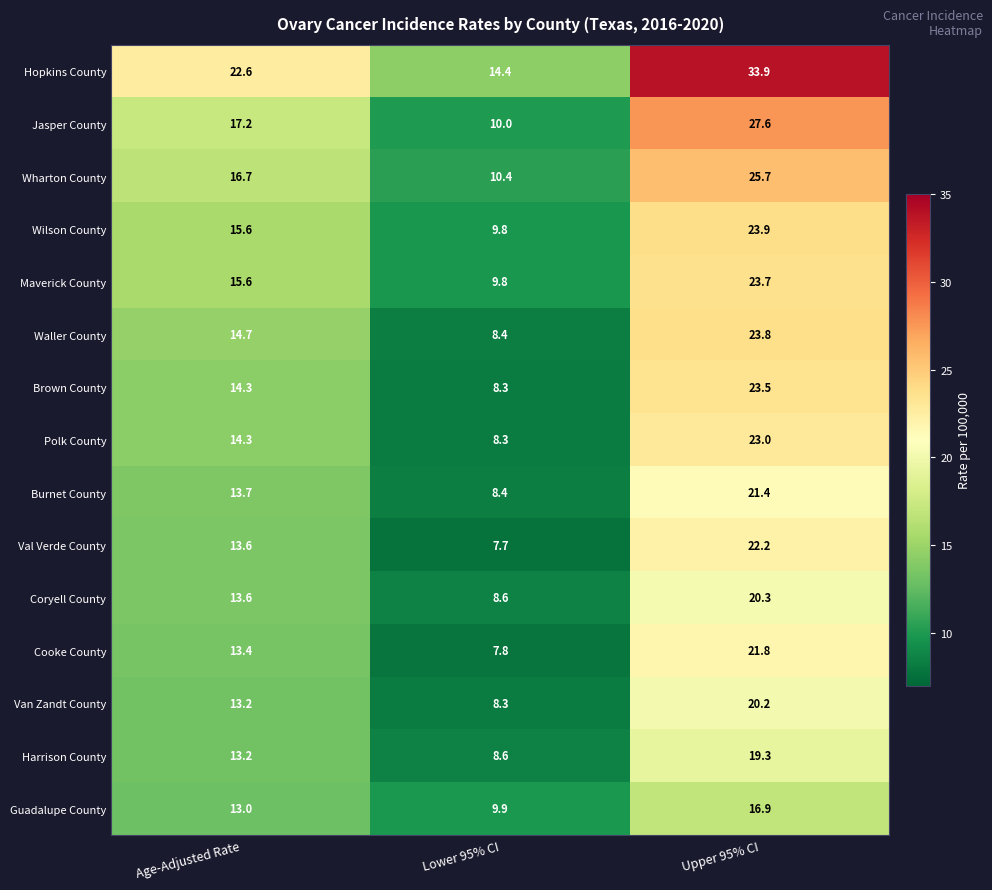

Between Age-Adjusted Rate and Upper 95% CI, which series saw the biggest shift?

Hopkins County